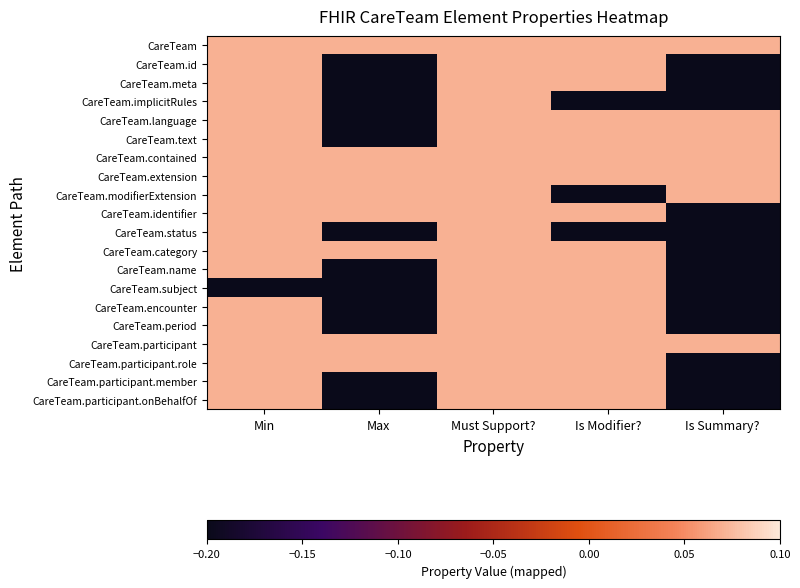

What is the total value across all series at Is Modifier??

0.6